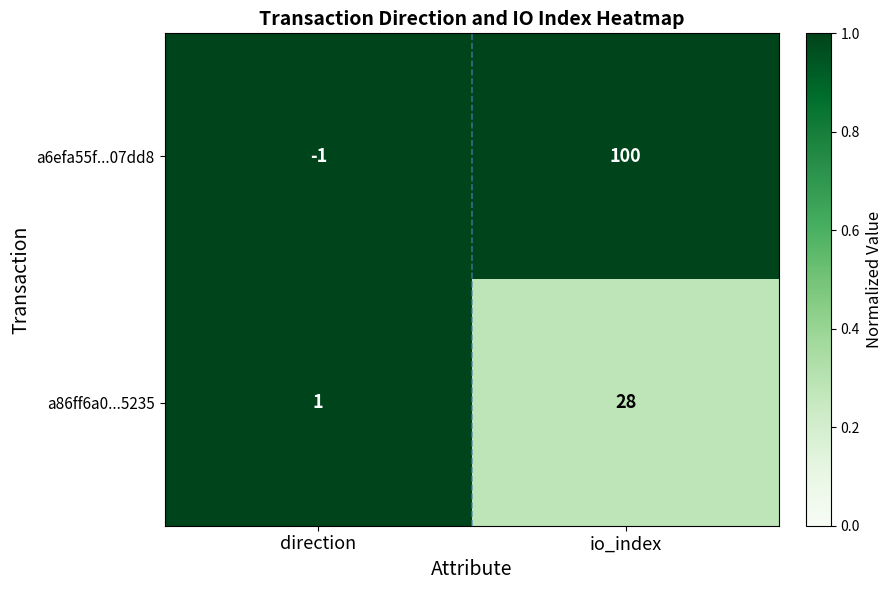

Which series has the widest spread of values?

a6efa55f...07dd8